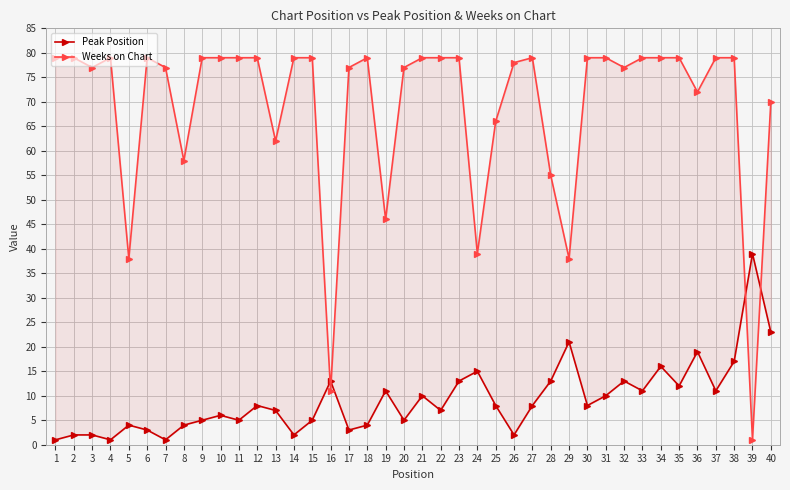

What is the average value of the Peak Position series?

9